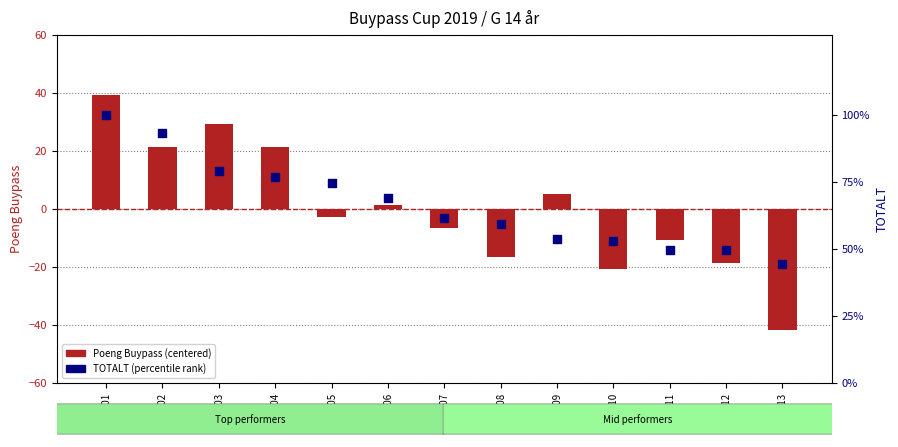

Which series reaches the minimum Y coordinate?

Poeng Buypass (centered)